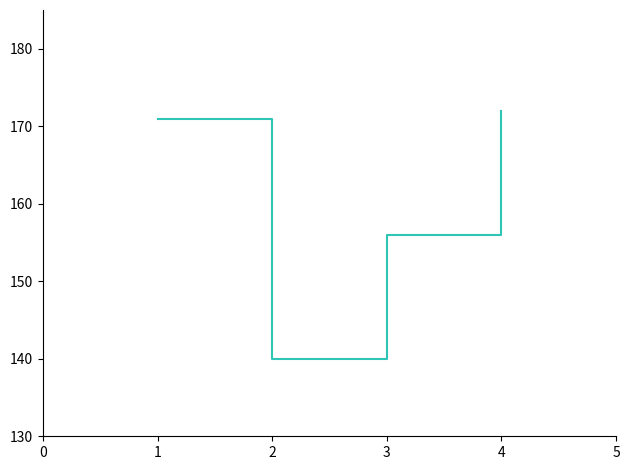

What is the smallest value displayed?

140